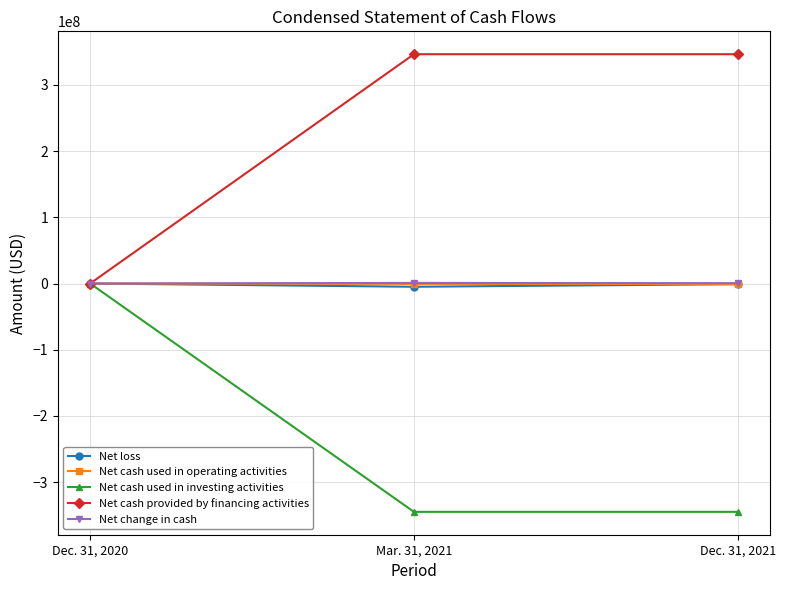

Where is Net cash used in operating activities nearest to the value -454341?

Mar. 31, 2021